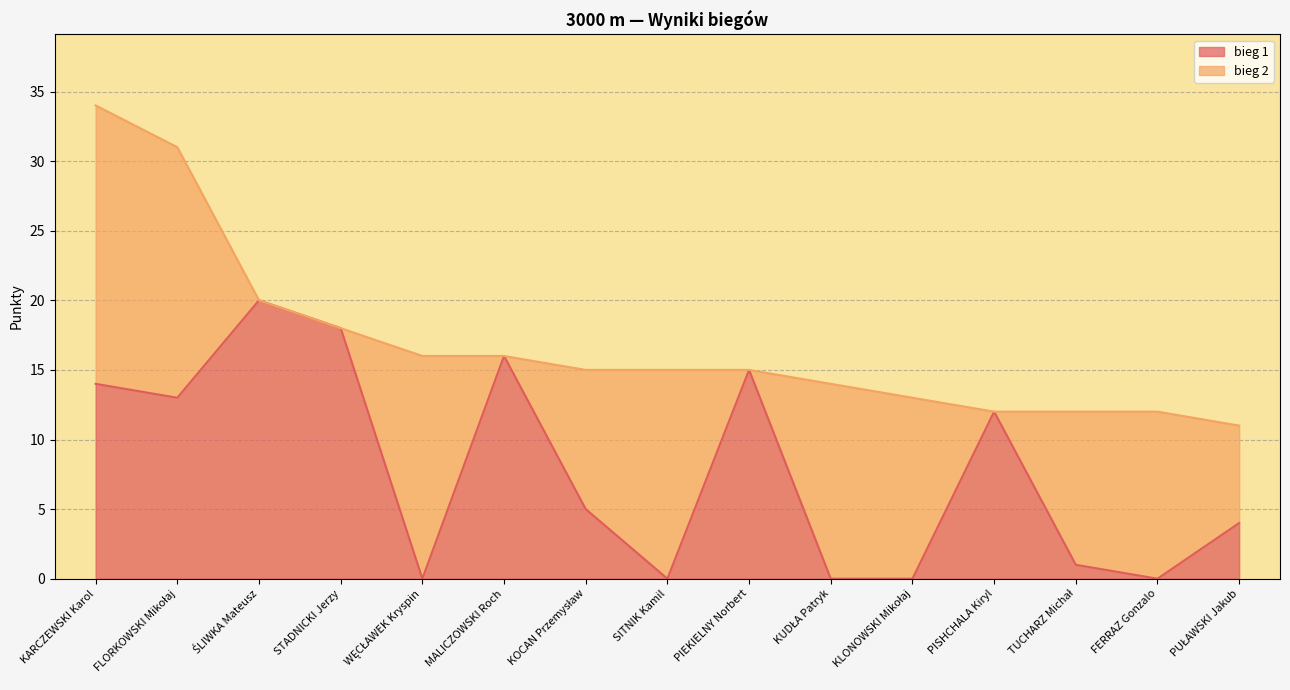

Is it true that the value at KARCZEWSKI Karol is 14?

True